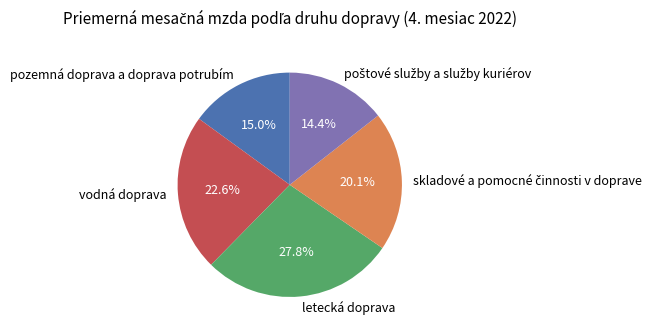

Is there a majority slice in this chart?

No